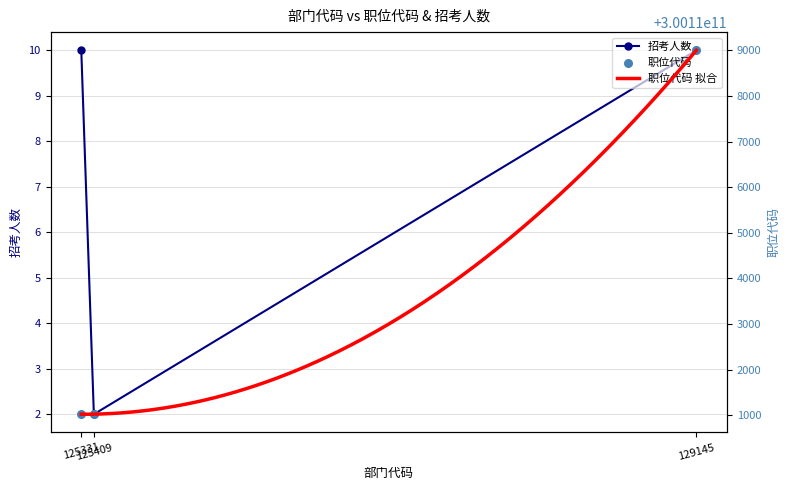

What is the maximum value for 招考人数?

10